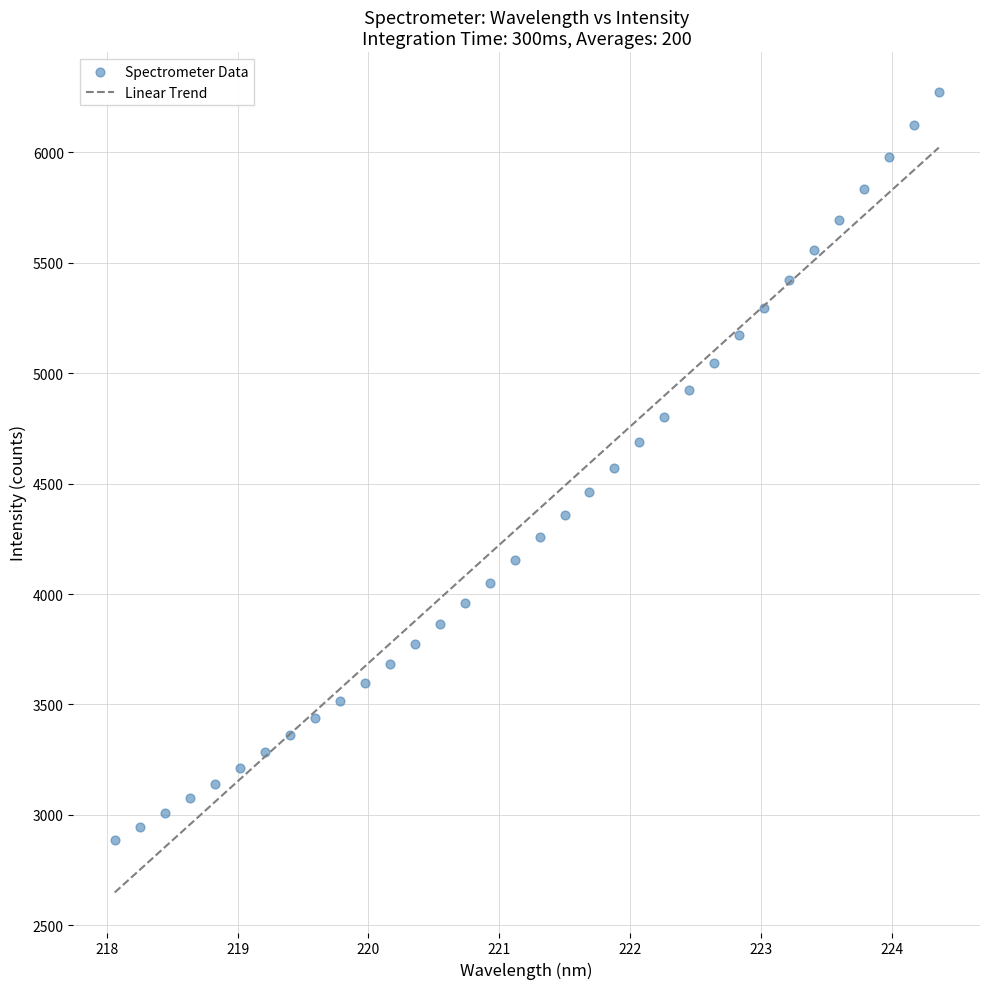

What is the range of Y values (max minus min)?

3387.5